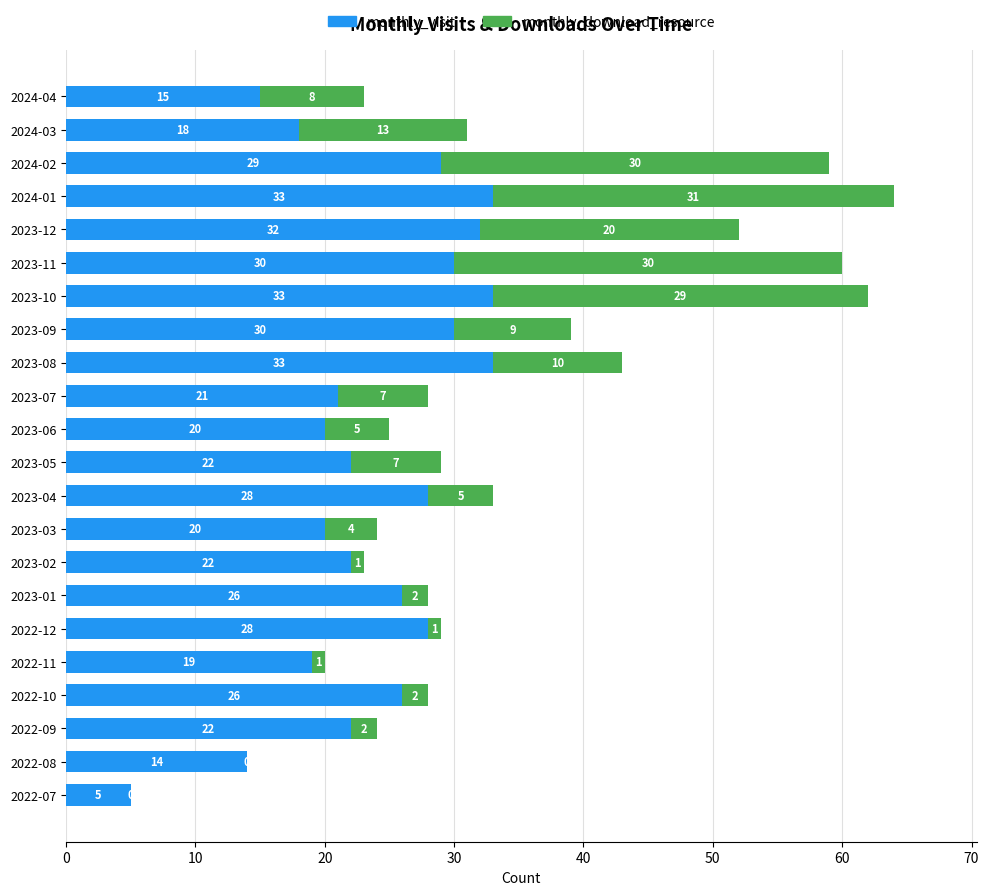

At which category is the sum across all series the highest?

2024-01